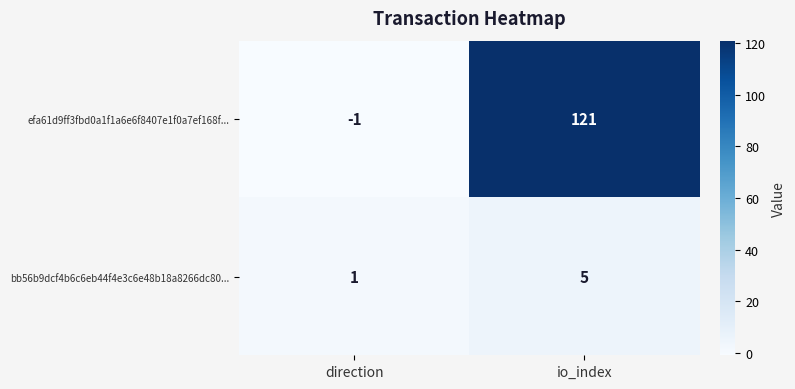

Reading left to right, list all the values displayed in this chart.

efa61d9ff3fbd0a1f1a6e6f8407e1f0a7ef168f...: direction=-1	io_index=121
bb56b9dcf4b6c6eb44f4e3c6e48b18a8266dc80...: direction=1	io_index=5